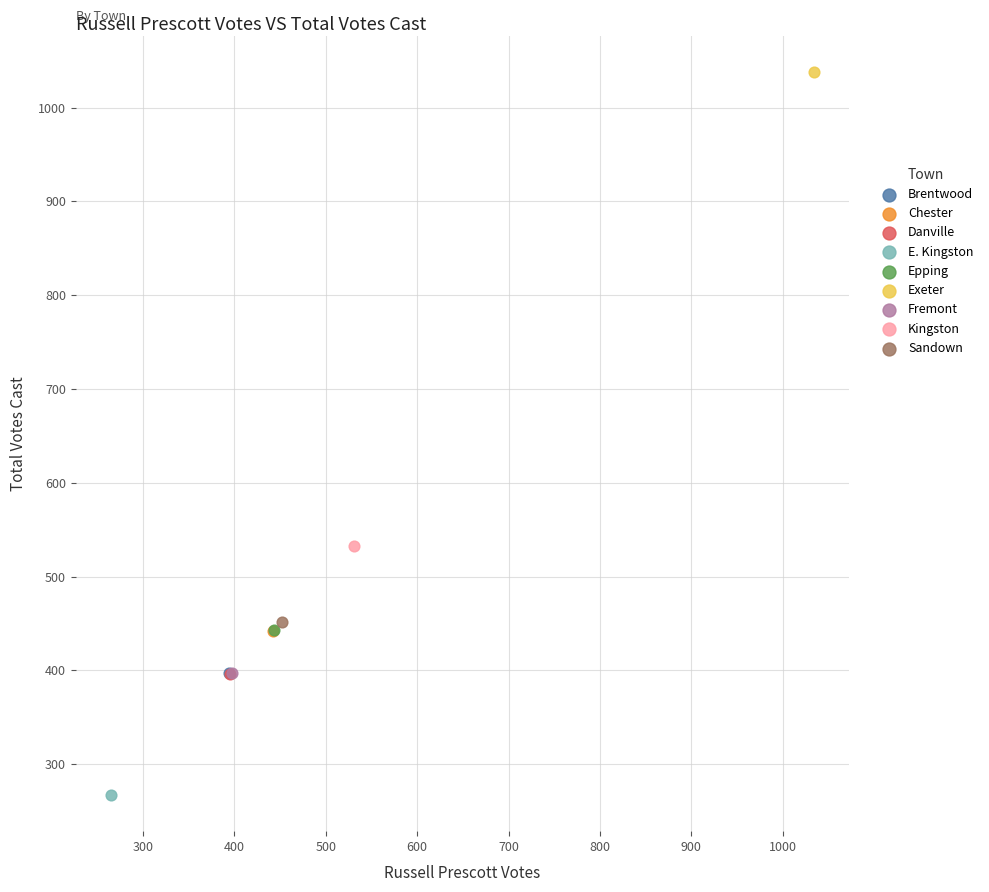

What are all the series names shown in the legend?

Brentwood, Chester, Danville, E. Kingston, Epping, Exeter, Fremont, Kingston, Sandown